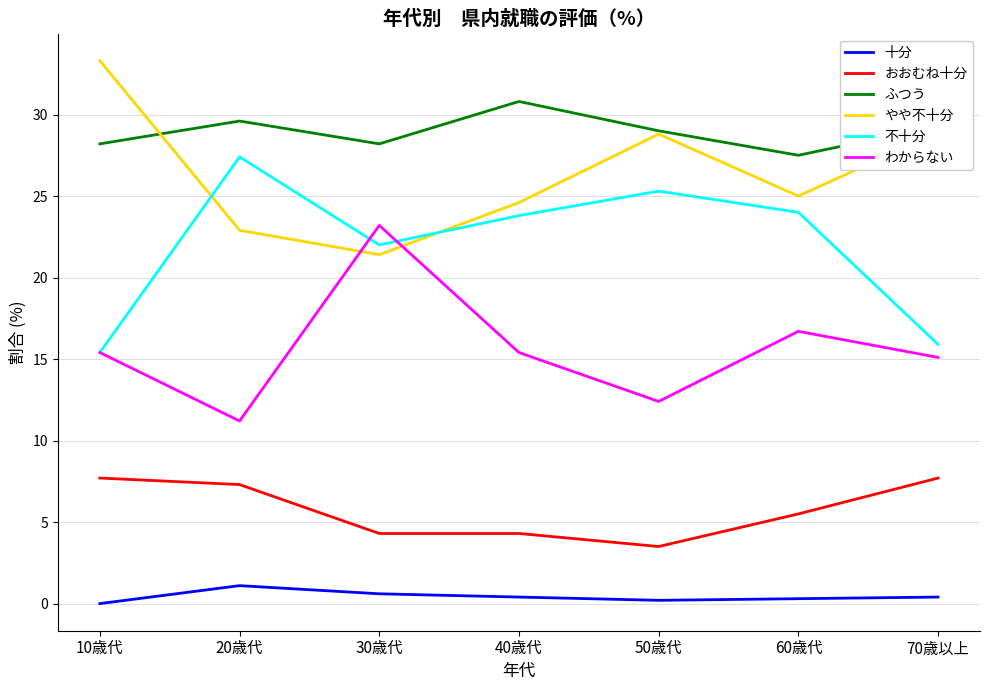

What is the maximum value for 不十分?

27.4